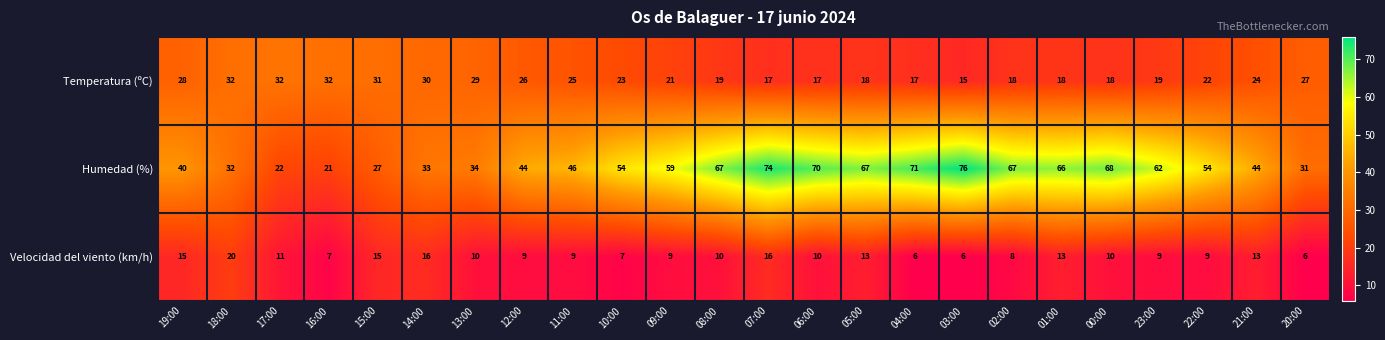

At which label does Velocidad del viento (km/h) first exceed 10?

19:00